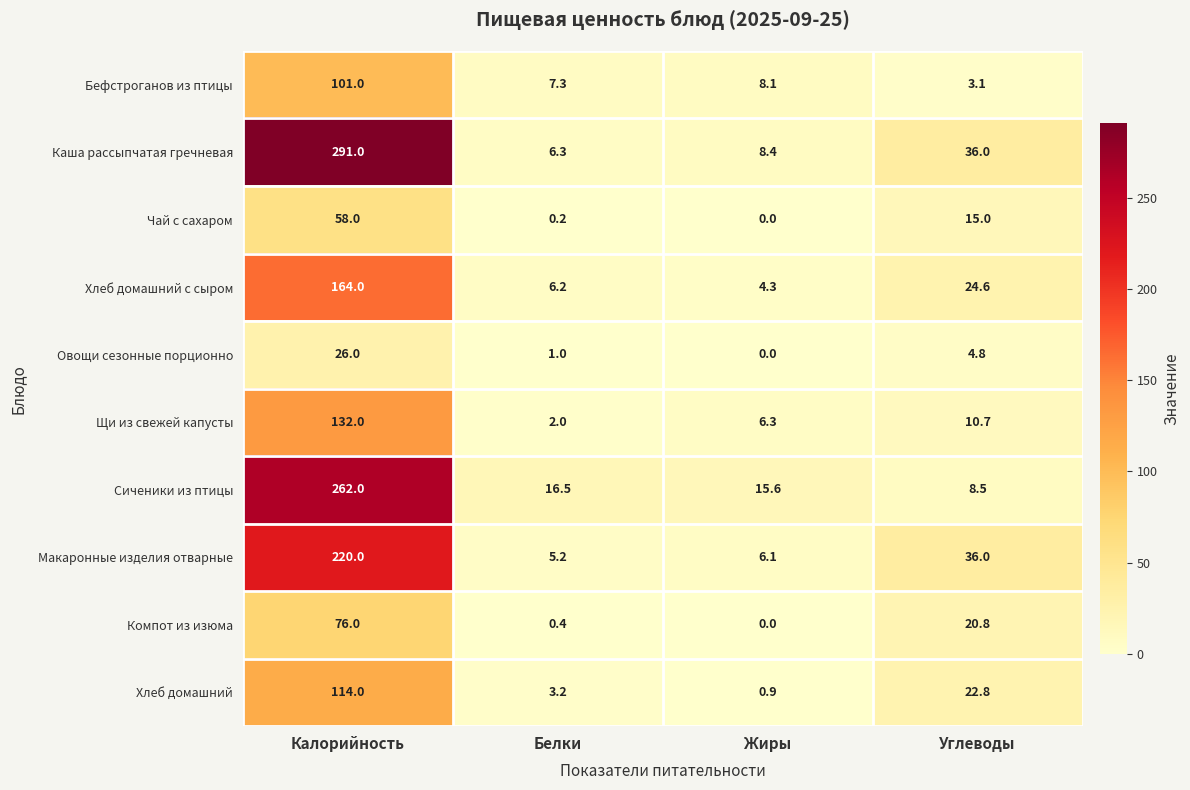

What is the greatest value displayed?

291.0